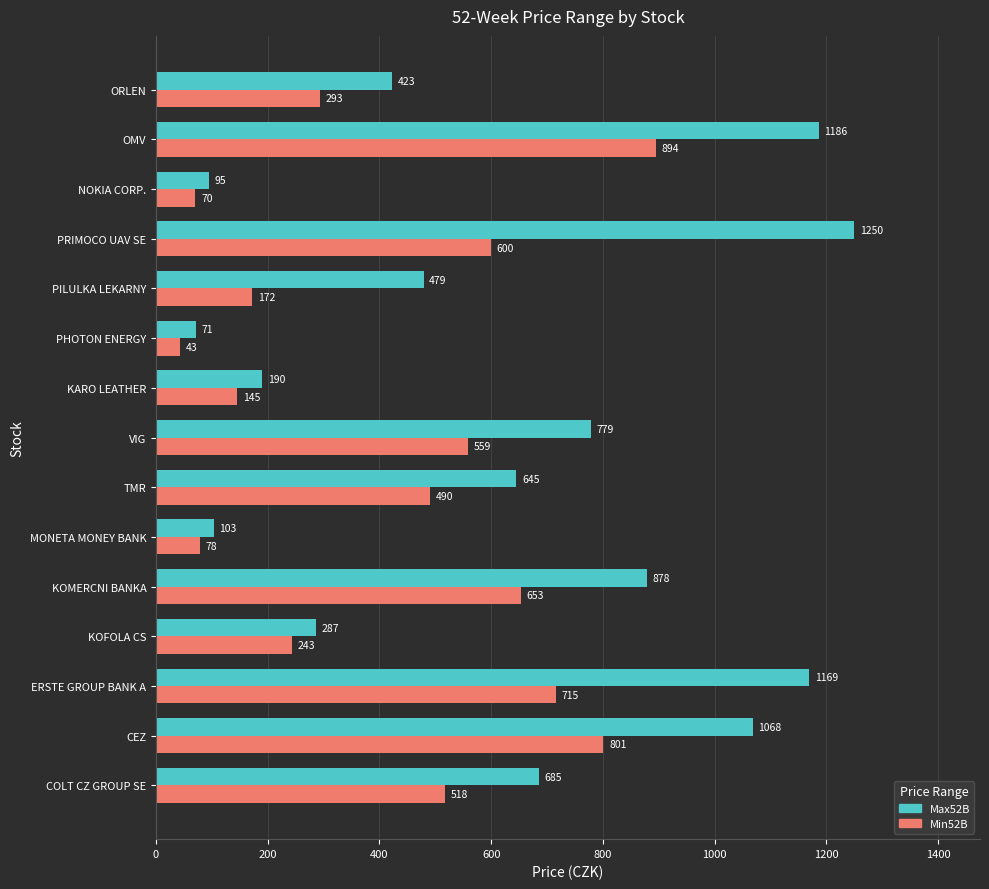

At which category is the sum across all series the highest?

OMV